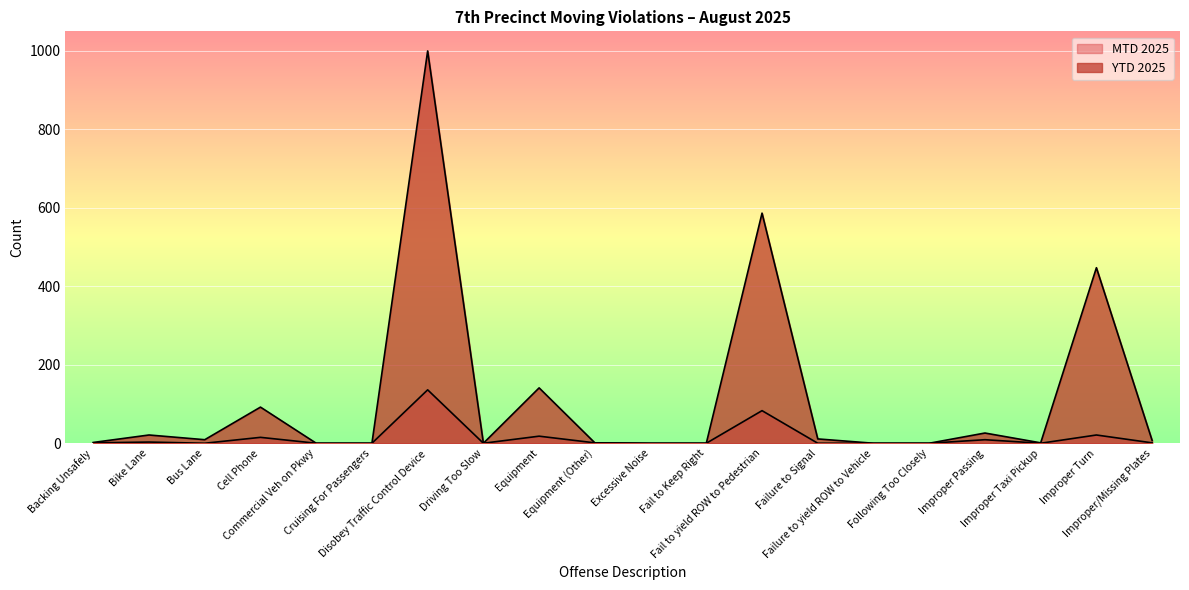

At how many categories does at least one series exceed 954?

1